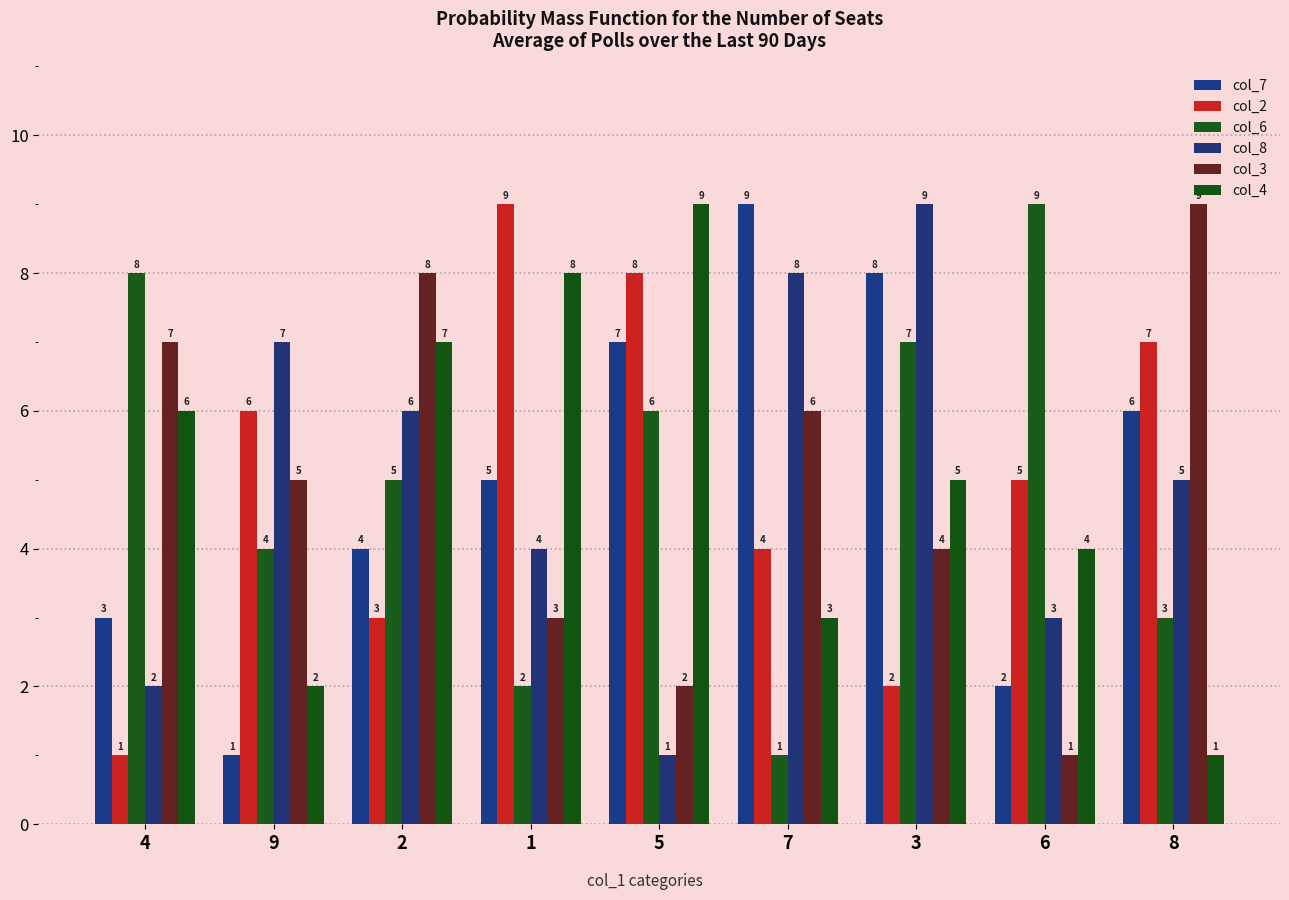

List the series in order of their peak value, highest first.

col_7, col_2, col_6, col_8, col_3, col_4